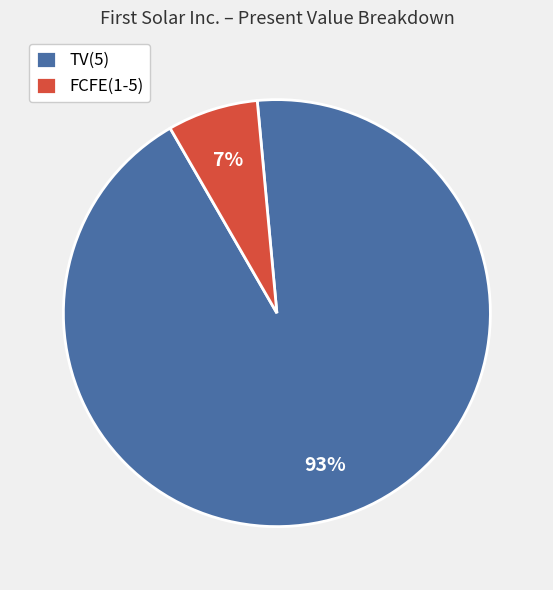

Rank the categories by value from highest to lowest.

TV(5), FCFE(1-5)